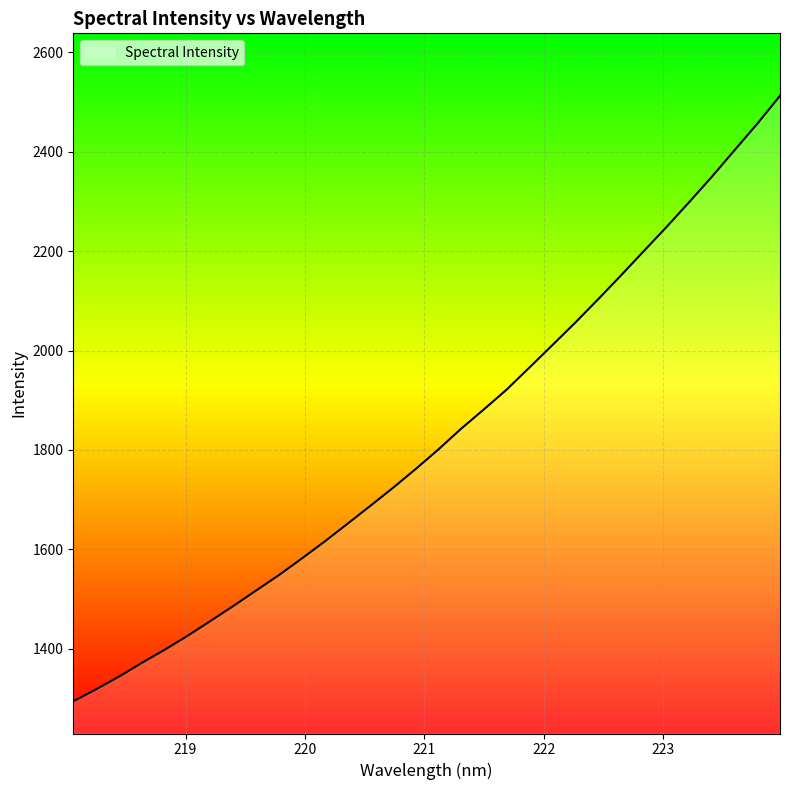

What is the maximum value shown in the chart?

2512.3